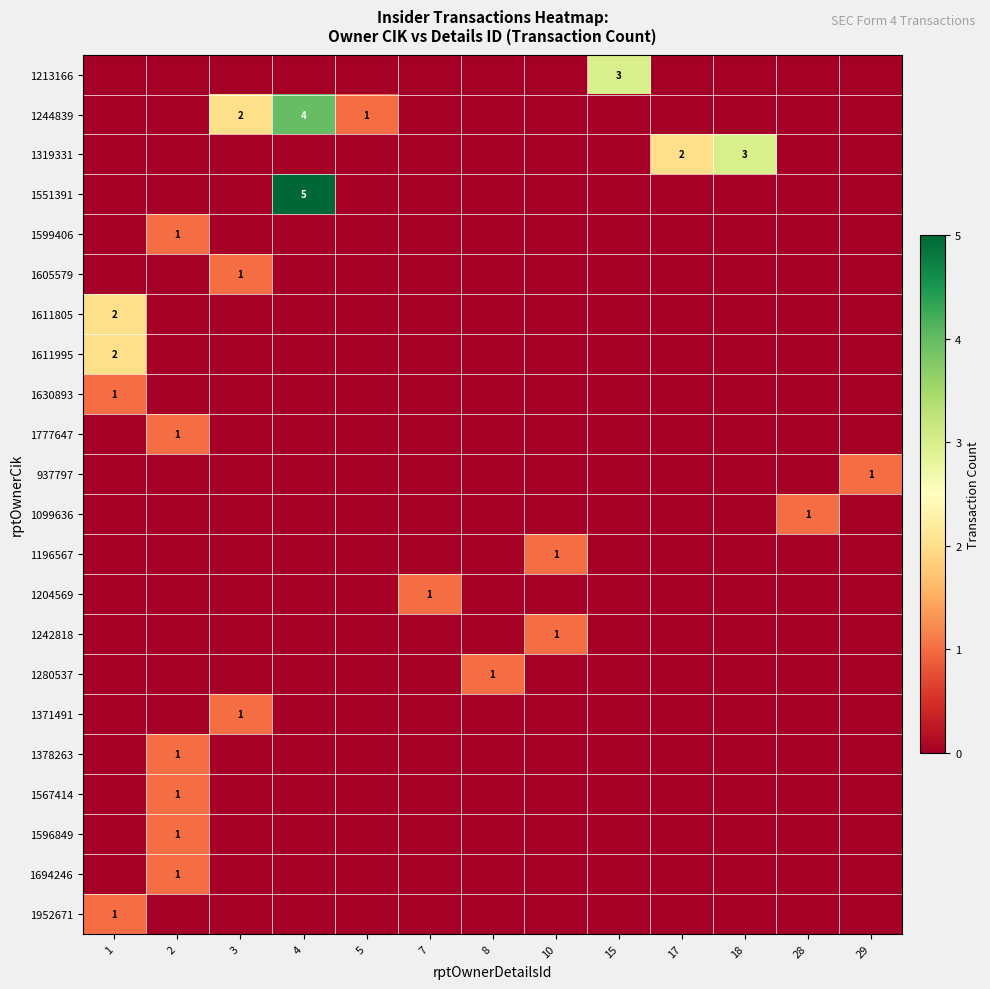

Is it true that 1280537 equals 1 at 8?

True